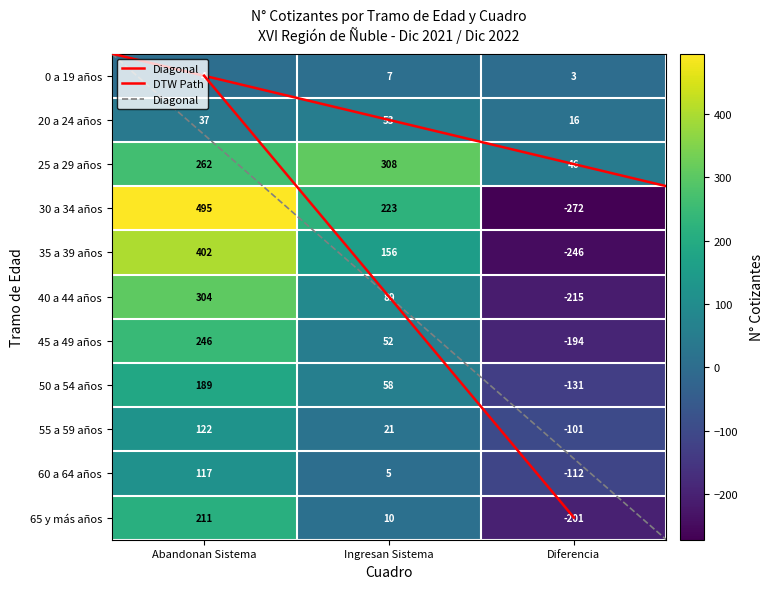

At Abandonan Sistema, list the series in order from smallest to largest.

0 a 19 años, 20 a 24 años, 60 a 64 años, 55 a 59 años, 50 a 54 años, 65 y más años, 45 a 49 años, 25 a 29 años, 40 a 44 años, 35 a 39 años, 30 a 34 años